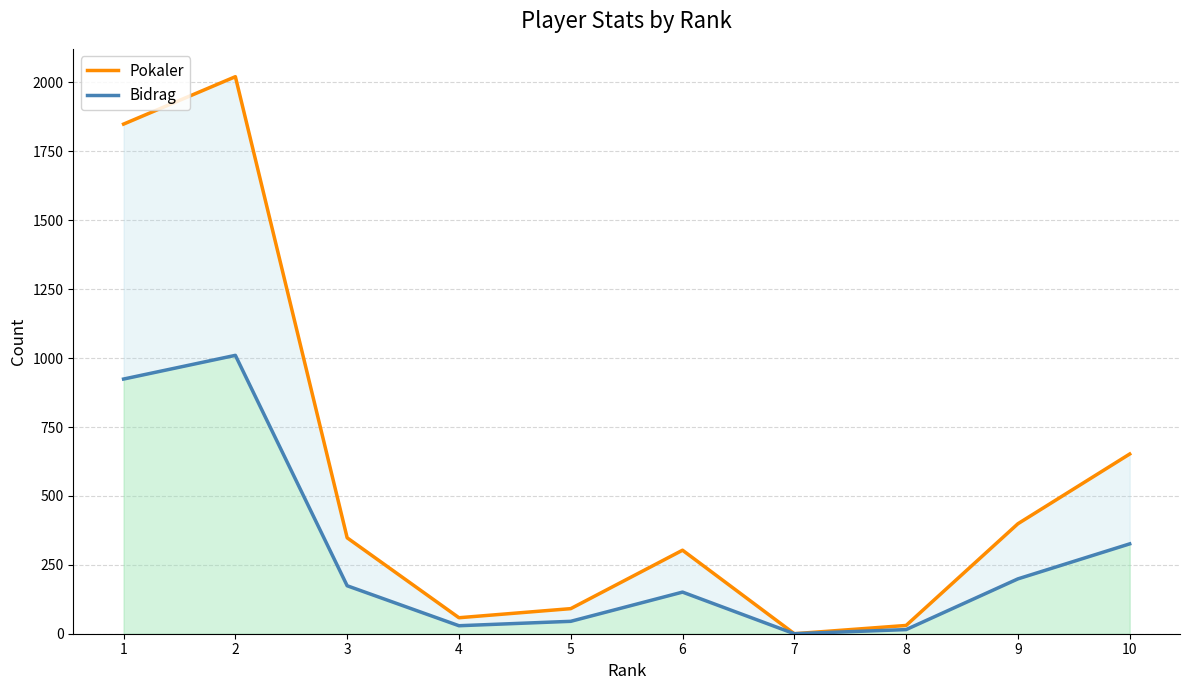

What is the maximum value for Bidrag?

1010